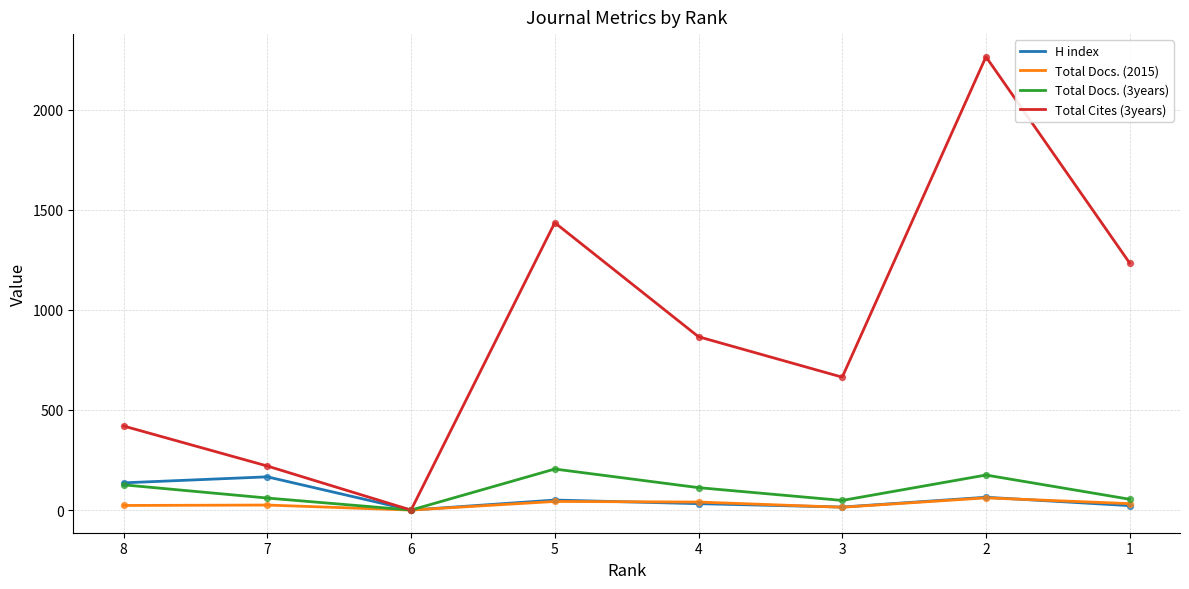

What are all the series names shown in the legend?

H index, Total Docs. (2015), Total Docs. (3years), Total Cites (3years)